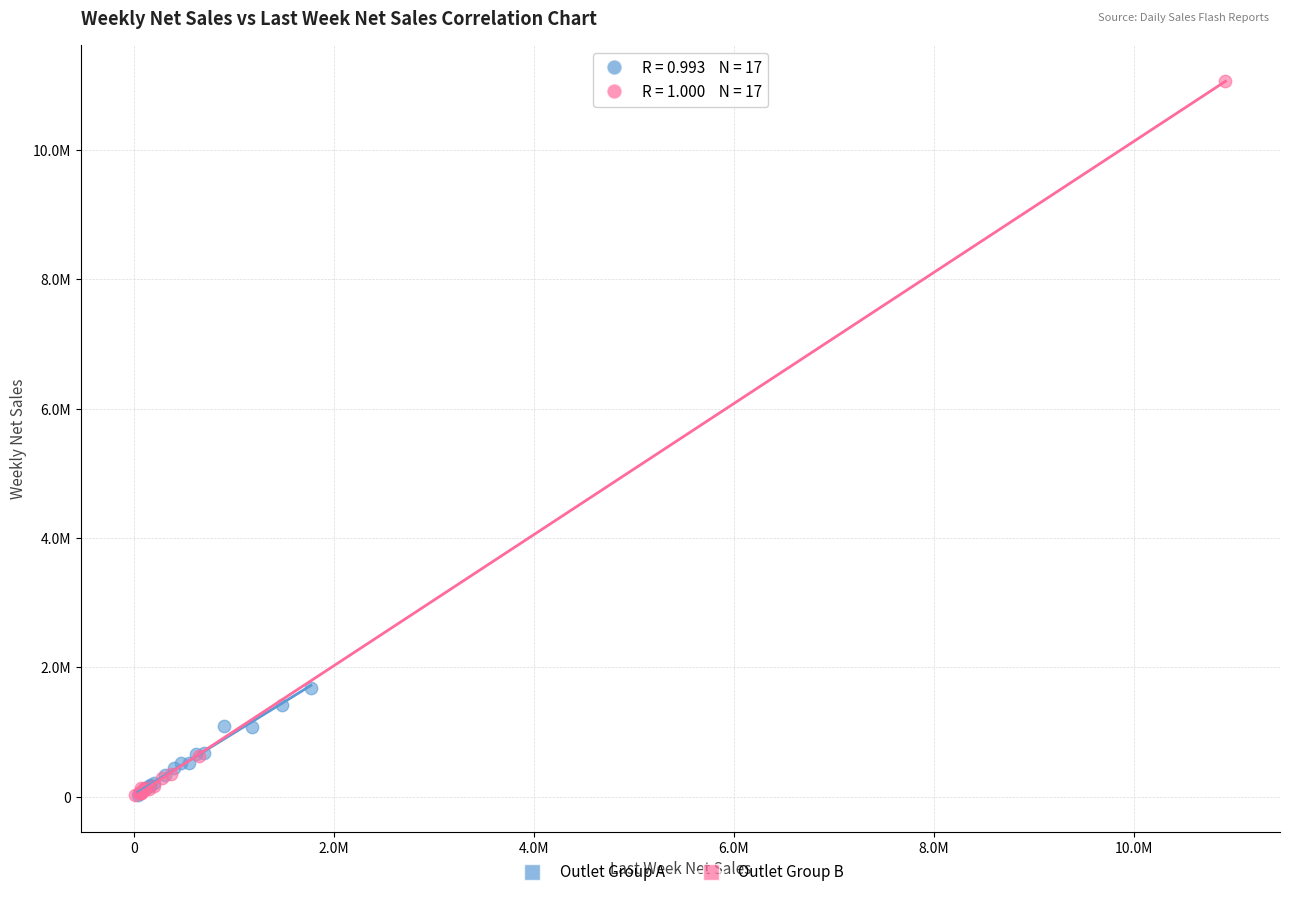

What are all the series names shown in the legend?

Outlet Group A, Outlet Group B